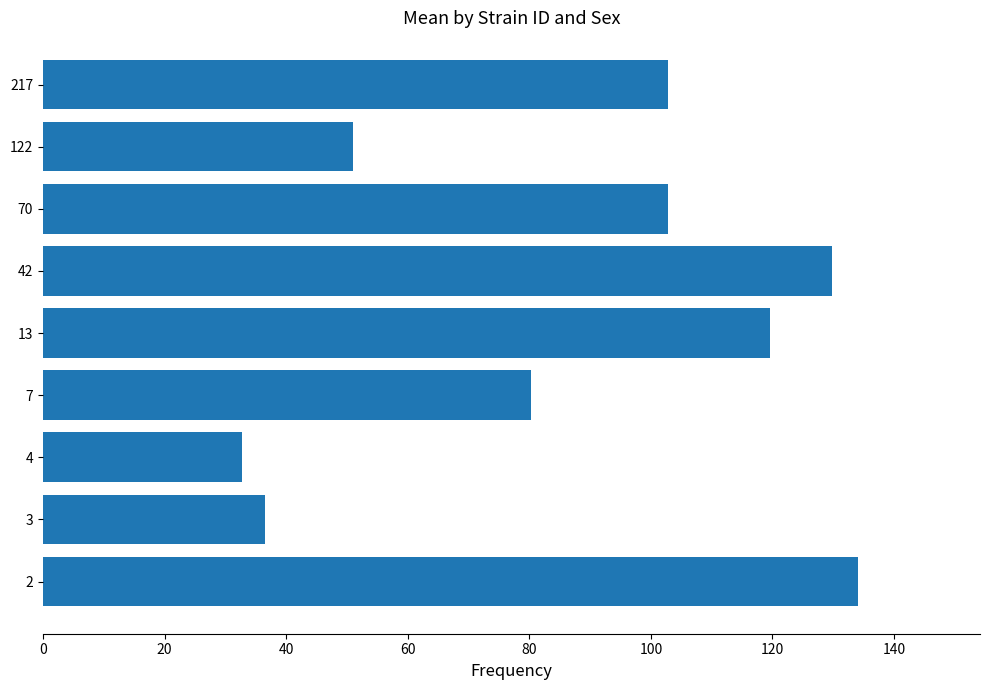

What is the minimum value shown in the chart?

32.7